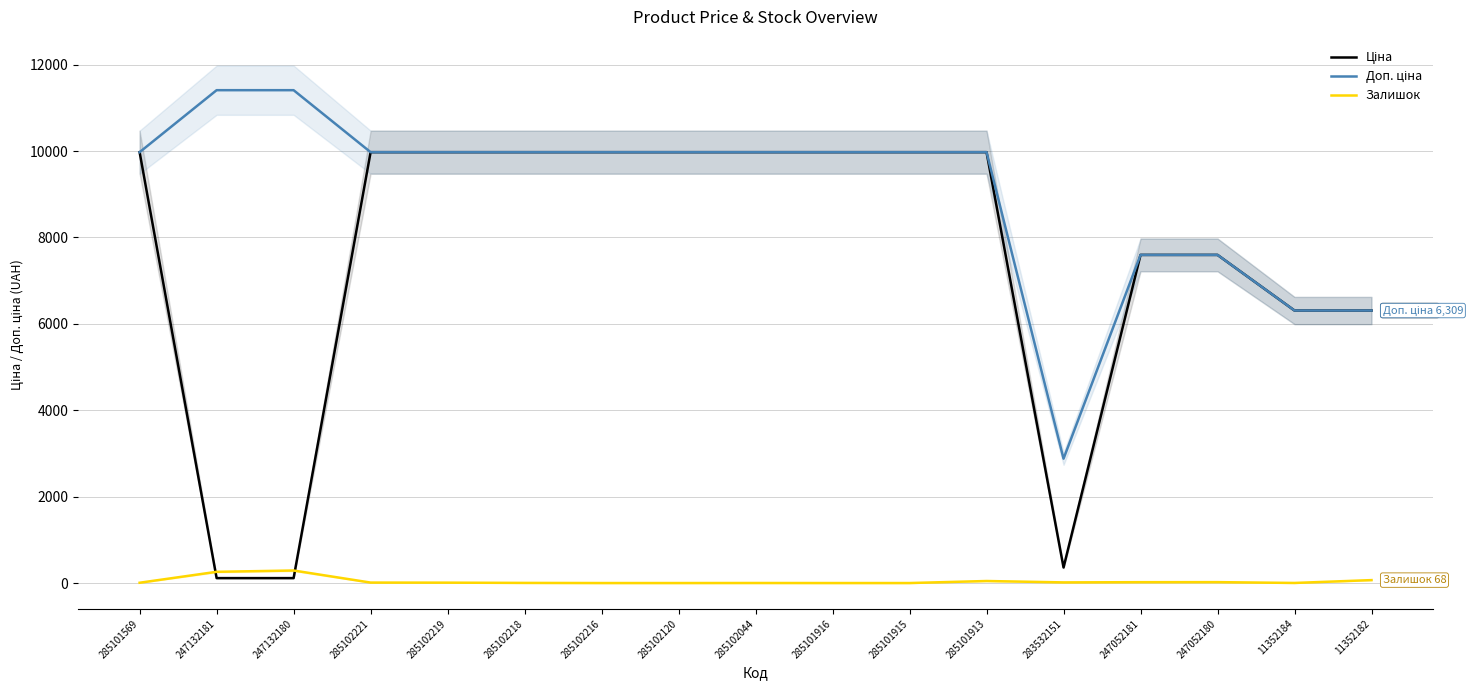

True or false: Ціна has more than 2 points higher than both neighbors.

False